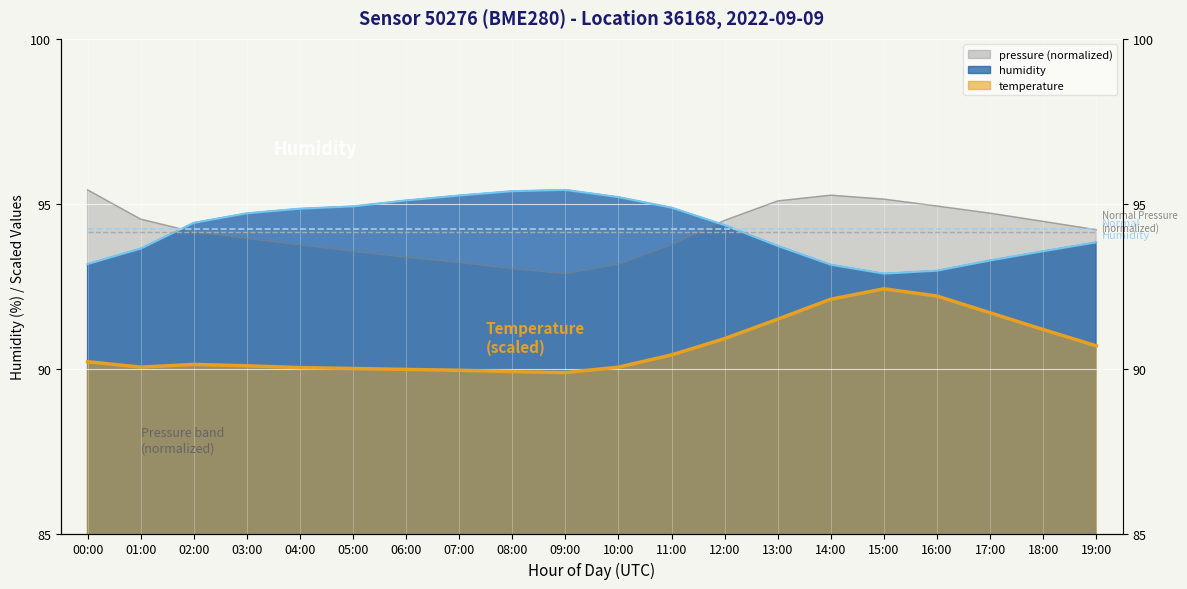

List the labels in order of humidity value, smallest first.

15:00, 16:00, 14:00, 00:00, 17:00, 18:00, 01:00, 13:00, 19:00, 12:00, 02:00, 03:00, 04:00, 11:00, 05:00, 06:00, 10:00, 07:00, 08:00, 09:00